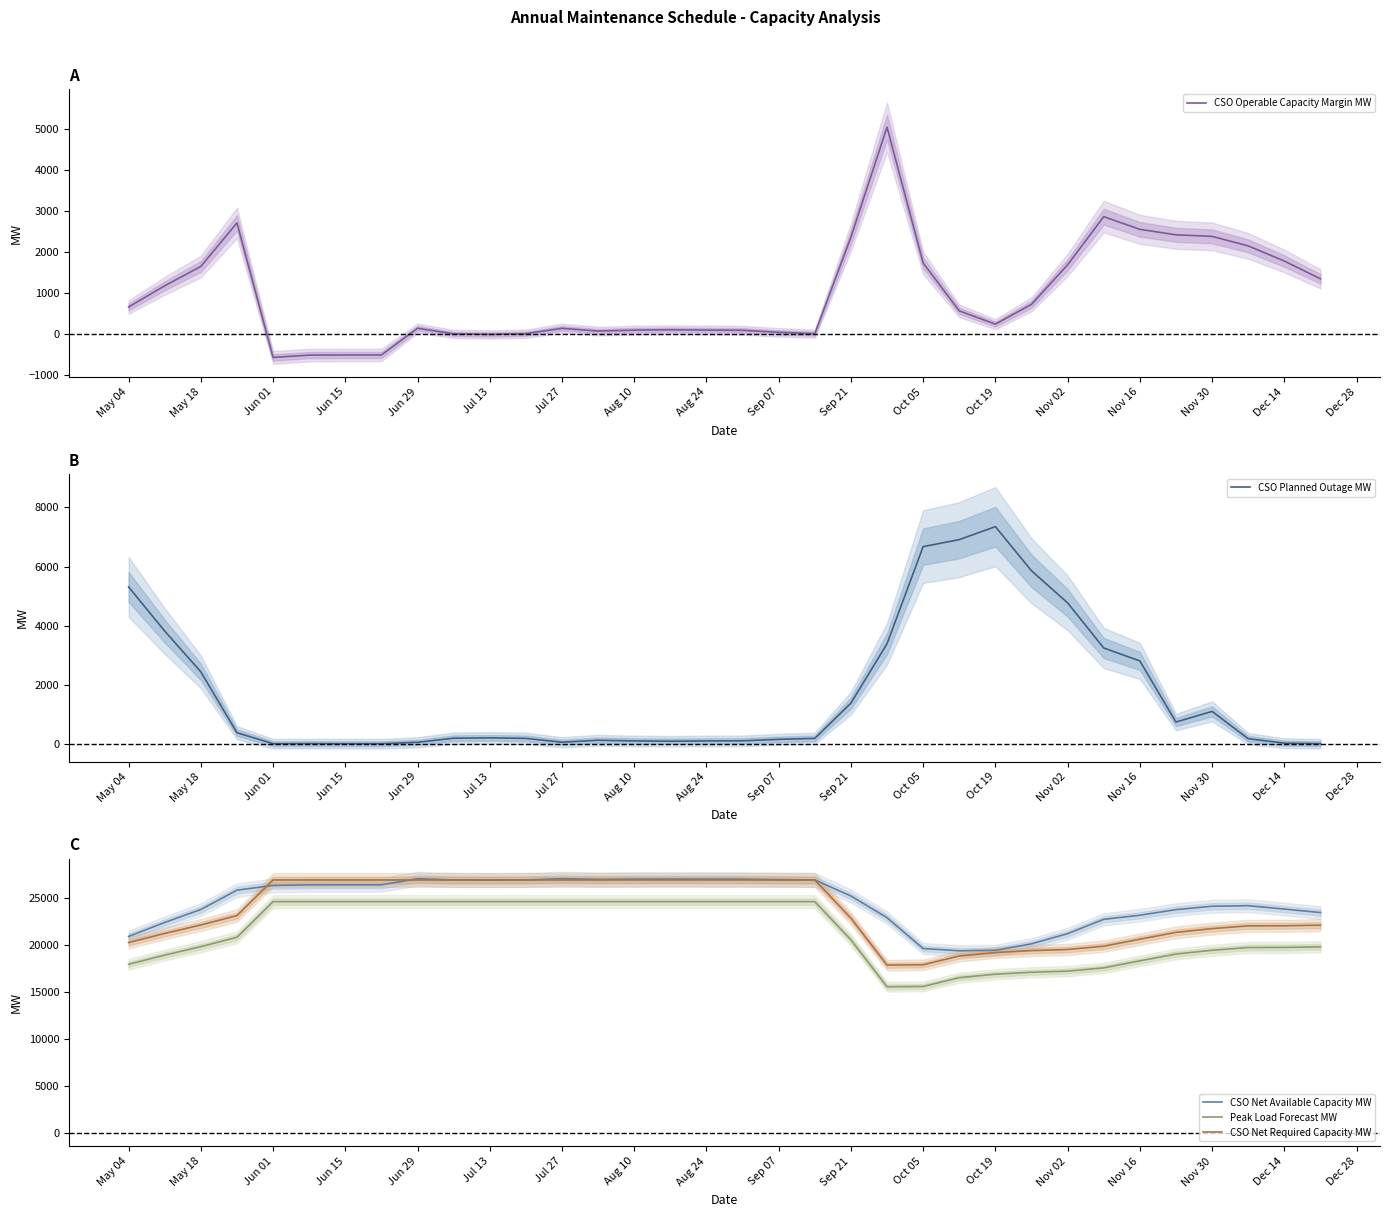

Read the CSO Operable Capacity Margin MW value at Aug 24, to the nearest 10.

90